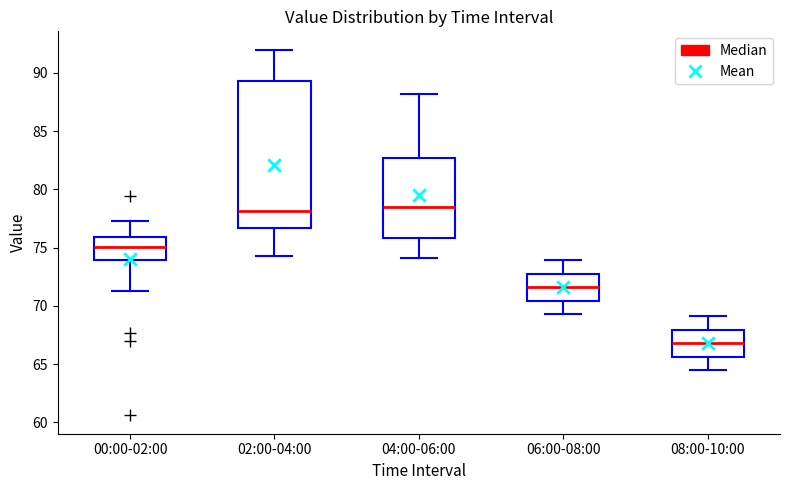

Which box is the tallest, from its lower edge to its upper edge?

02:00-04:00